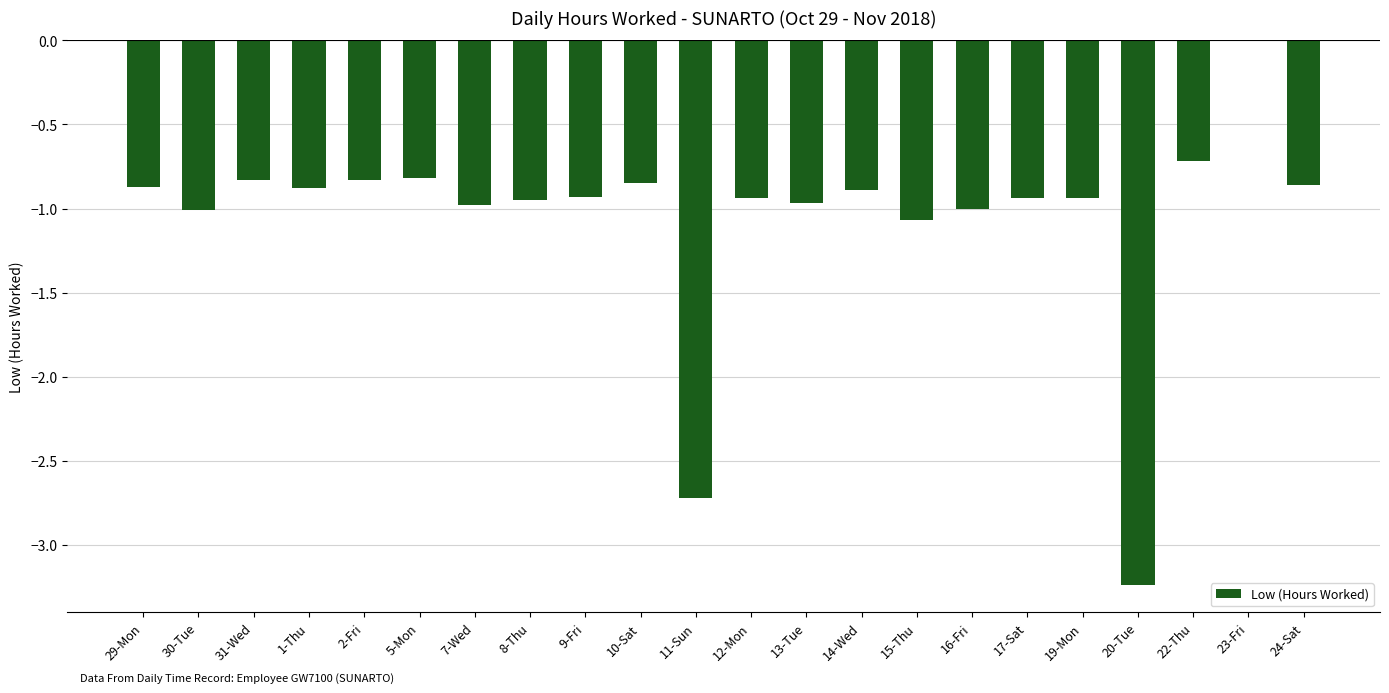

What is the sum of all values?

-23.2